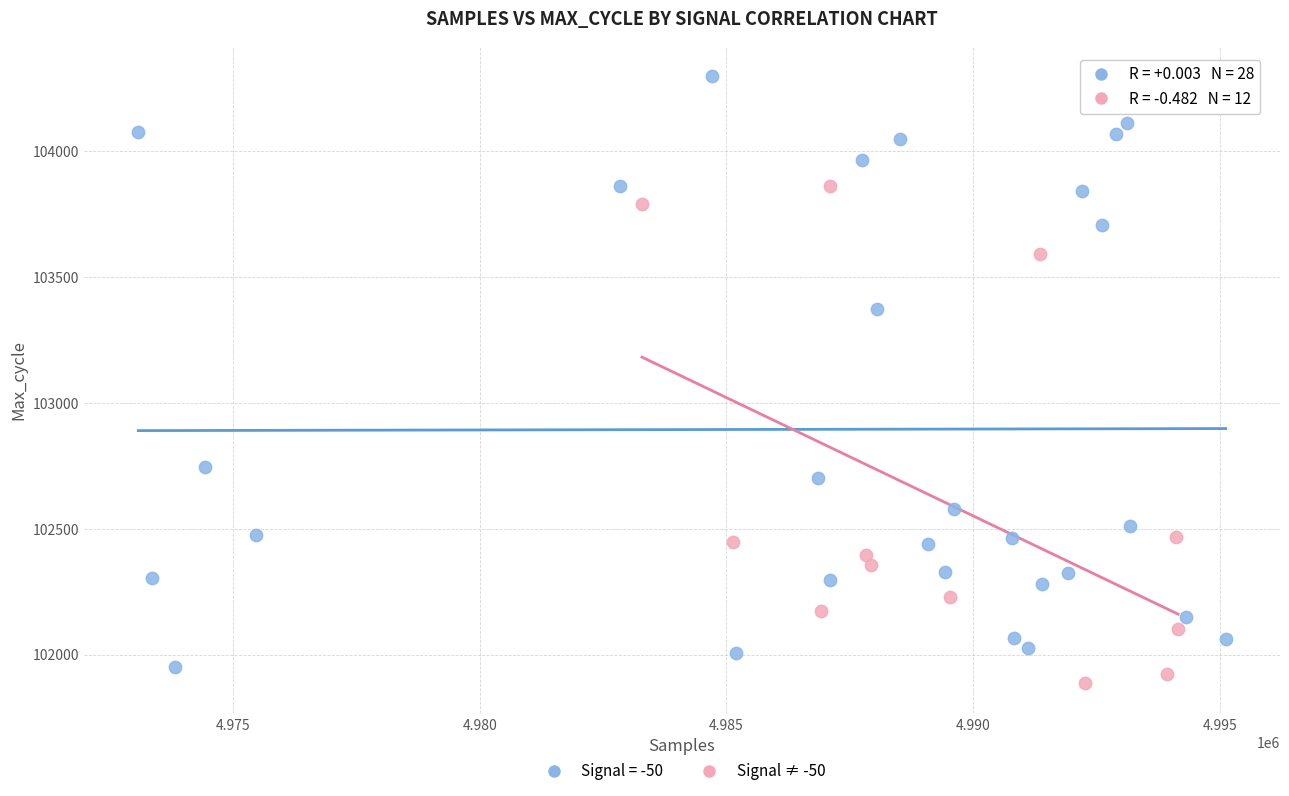

Which series contains the highest Y value?

Signal = -50